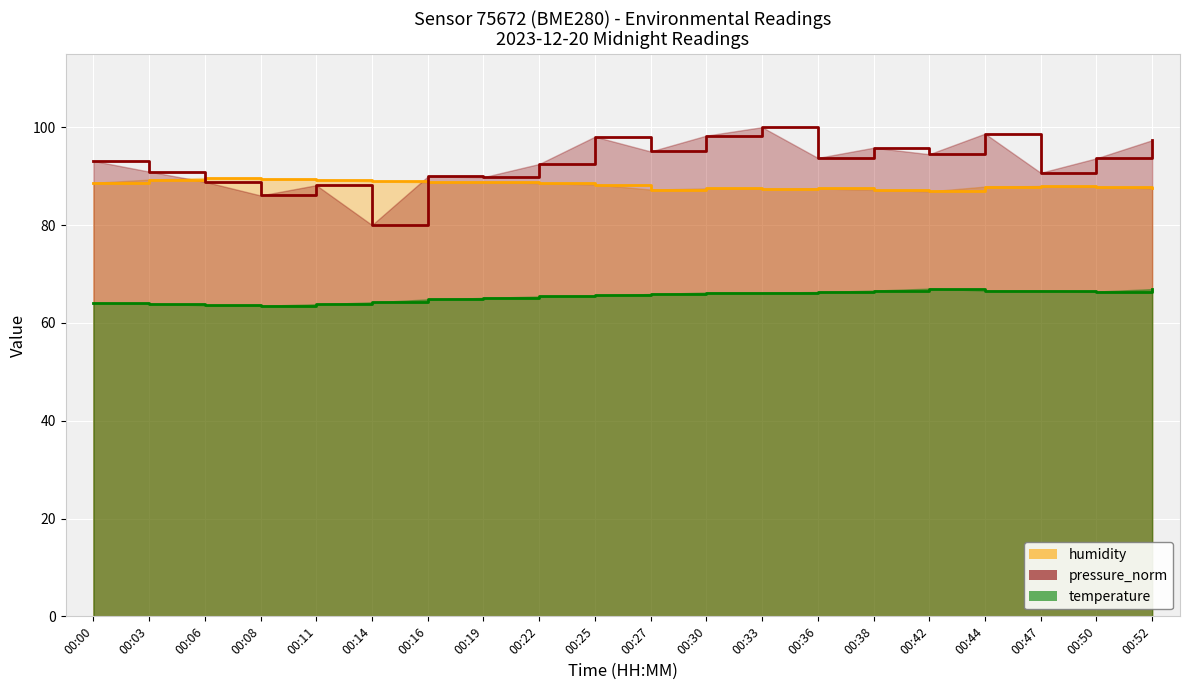

What is the greatest value displayed?

100.0